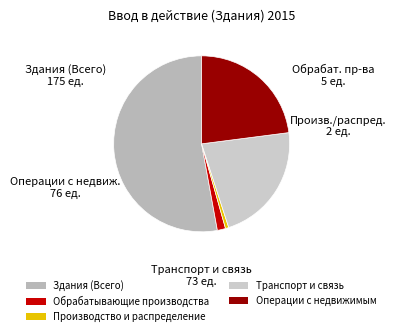

Which has a higher value, Здания (Всего) or Производство и распределение?

Здания (Всего)